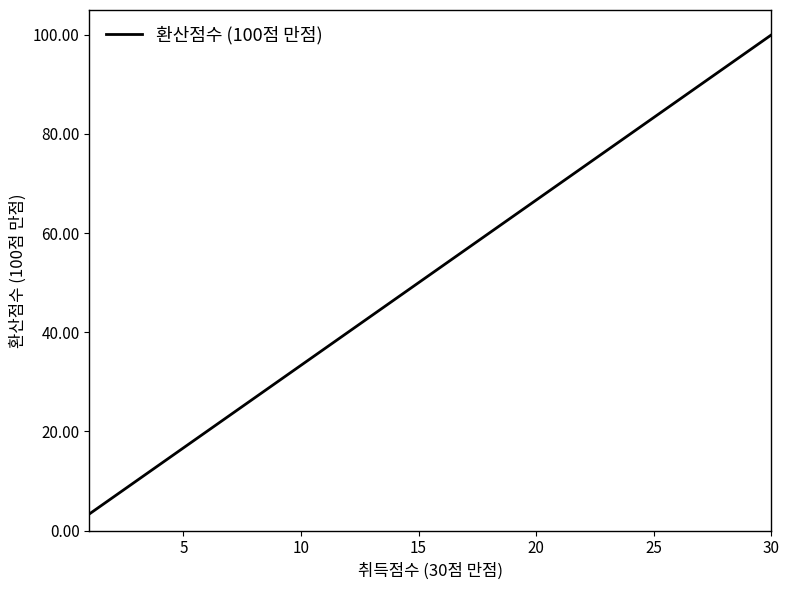

What is the maximum value shown in the chart?

100.0